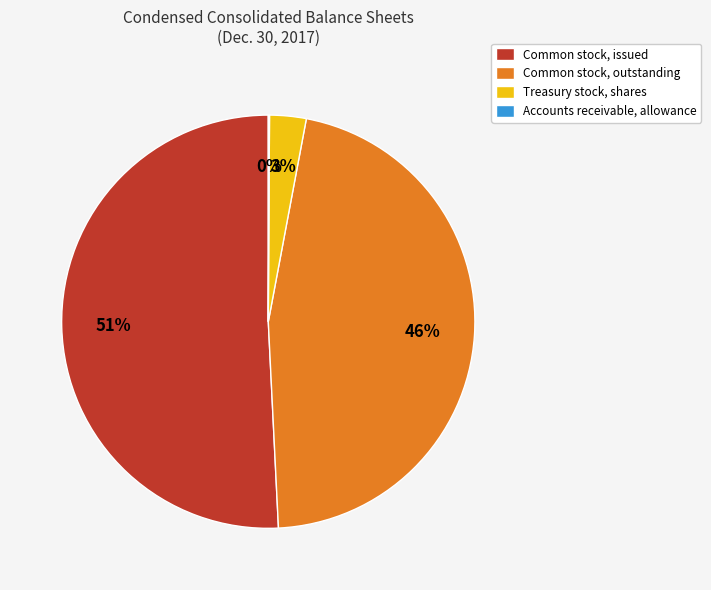

To the nearest percent, what is the combined percentage of Treasury stock, shares and Common stock, outstanding?

49%